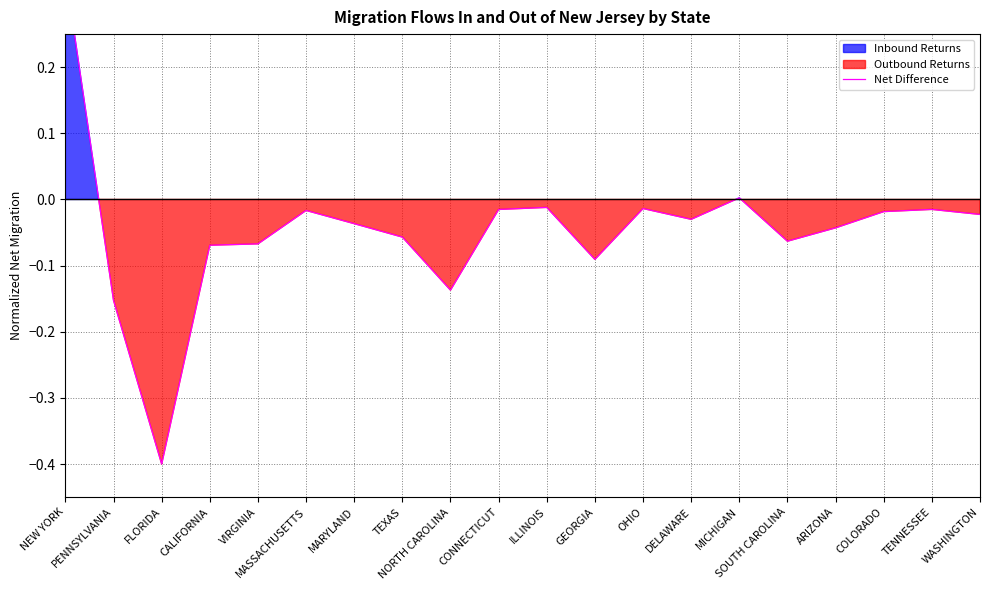

What is the greatest value displayed?

0.3